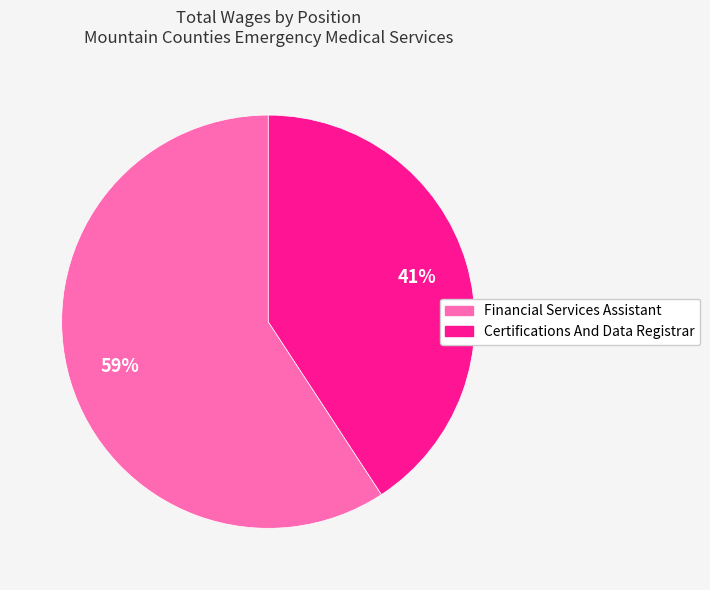

What is the smallest slice in the pie chart?

Certifications And Data Registrar